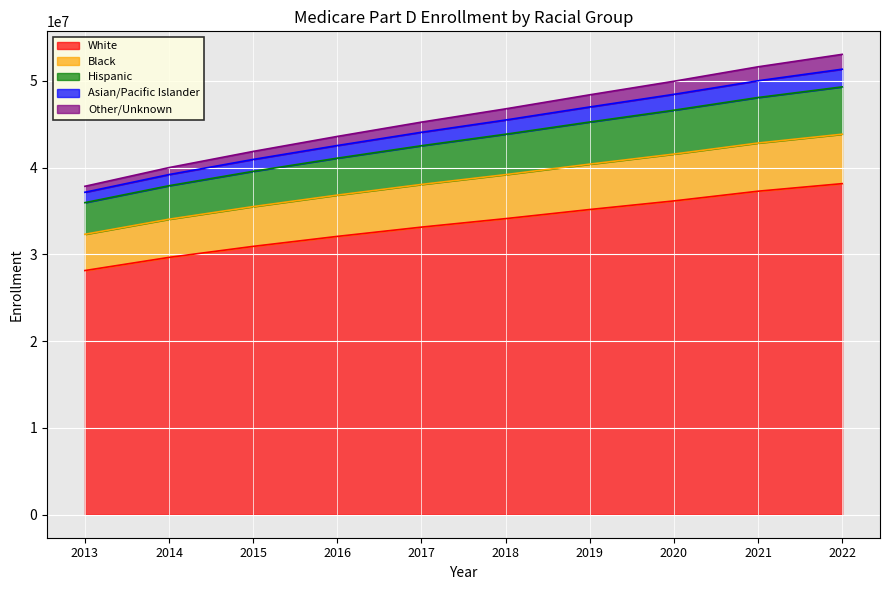

True or false: Black and Other/Unknown intersect in this chart.

False